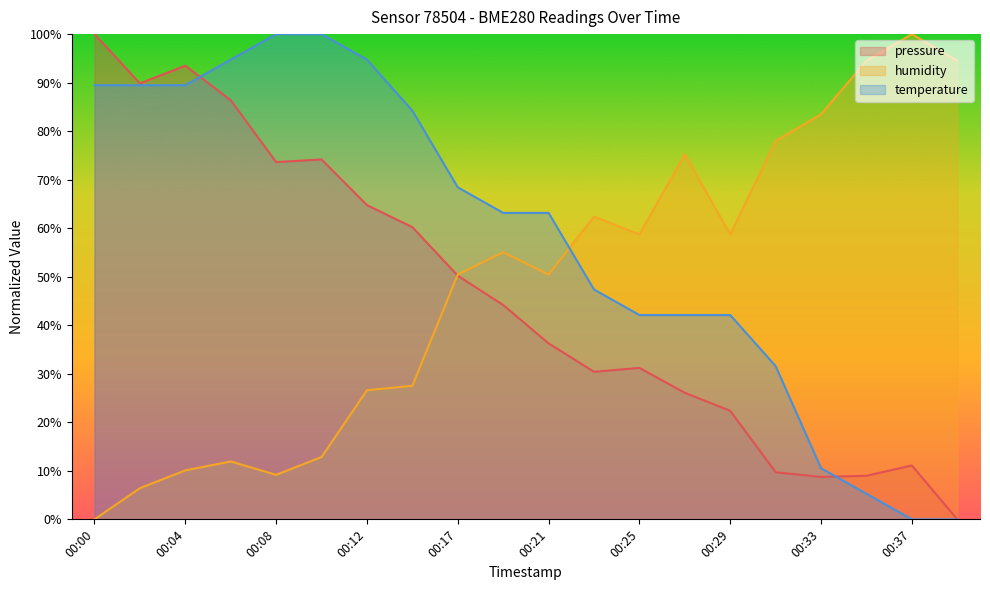

Rank the series at 00:08 from highest to lowest value.

temperature, pressure, humidity